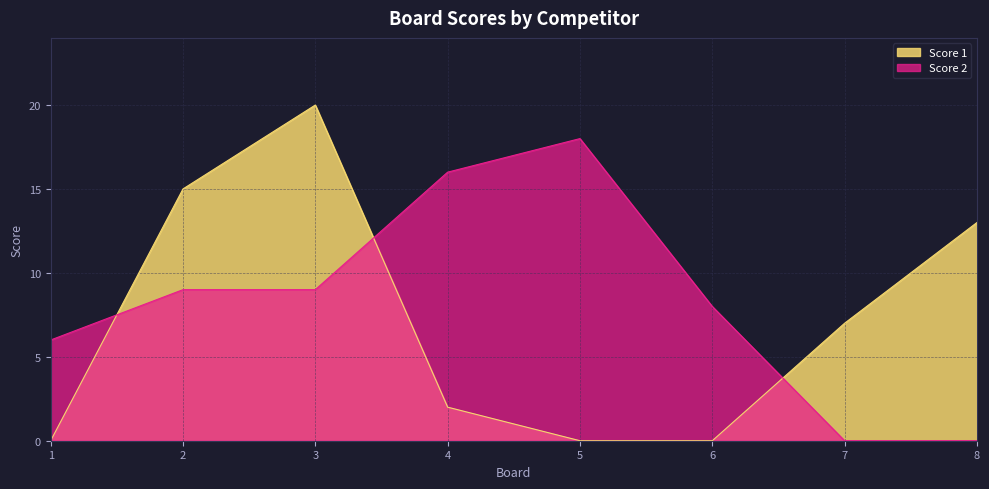

Which series has the widest spread of values?

Score 1